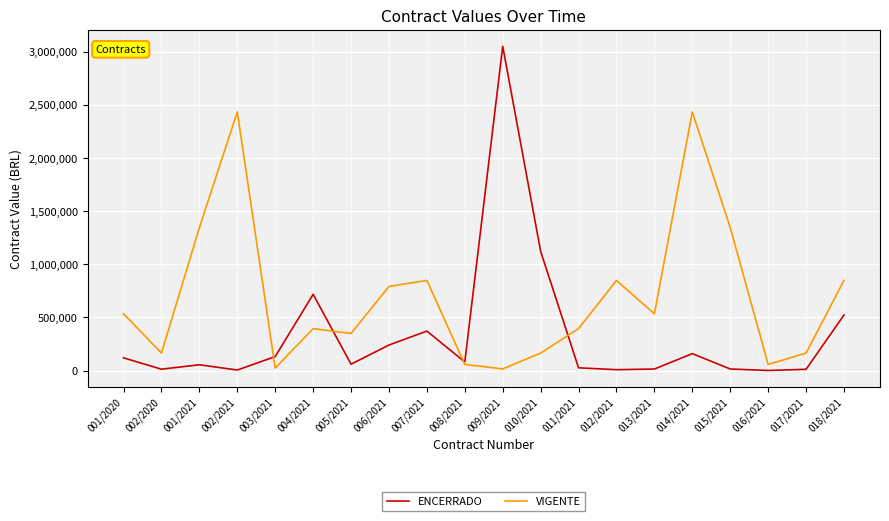

Which series has the largest total across all categories?

VIGENTE